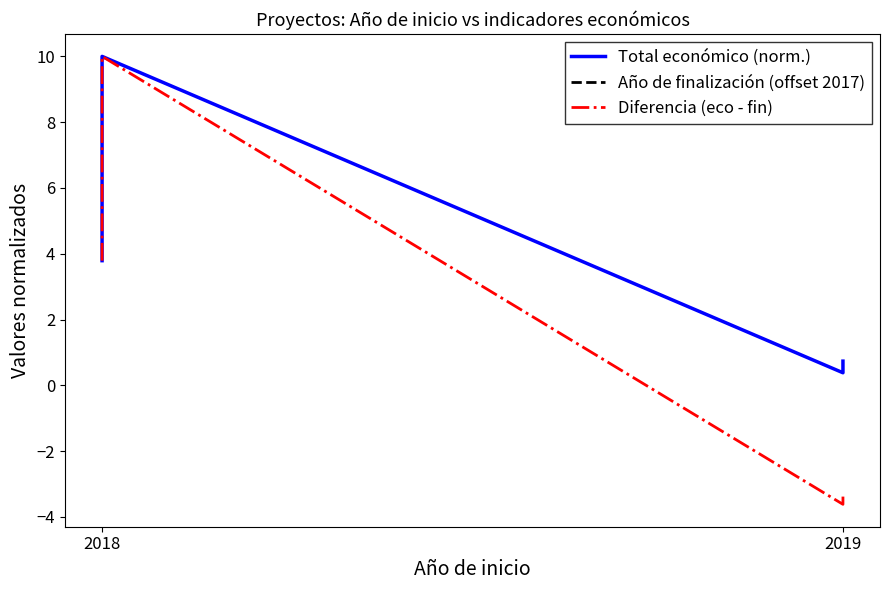

Which series has the largest range (max minus min)?

Diferencia (eco - fin)